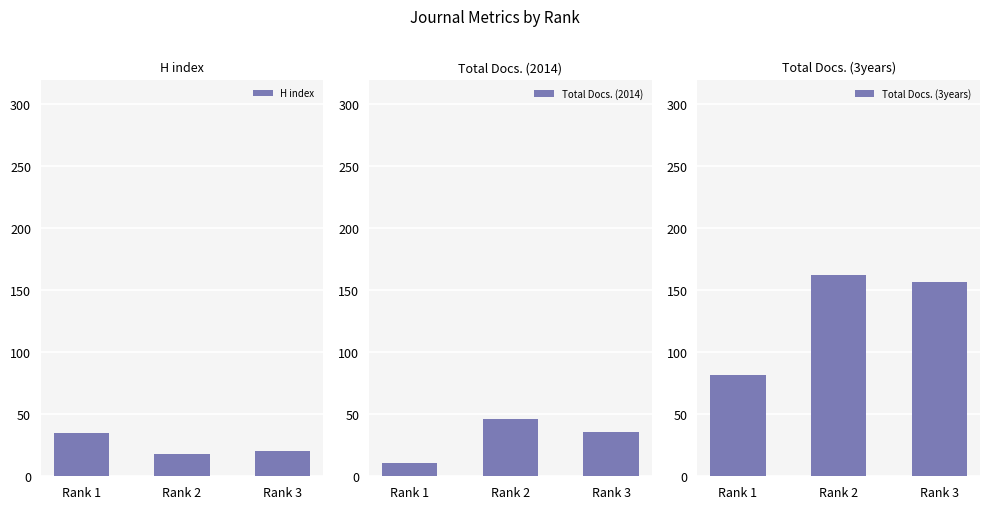

At which category is the sum across all series the highest?

Rank 2